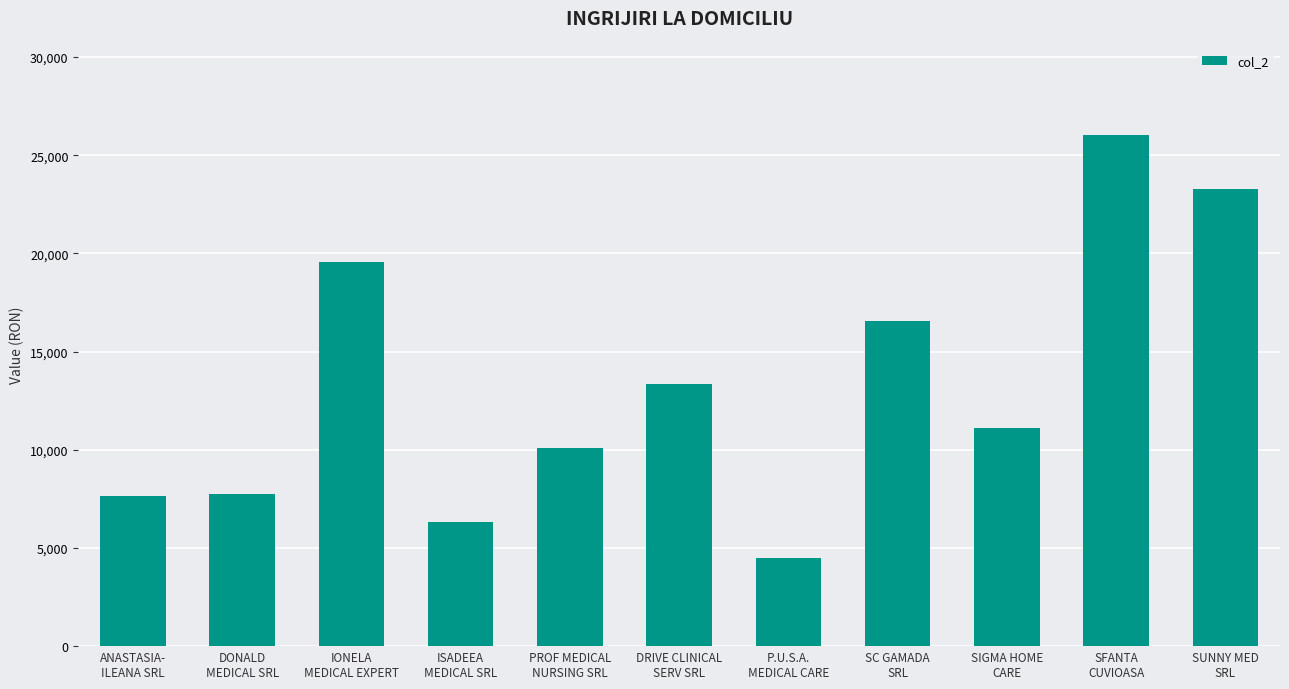

What is the minimum value shown in the chart?

4472.5